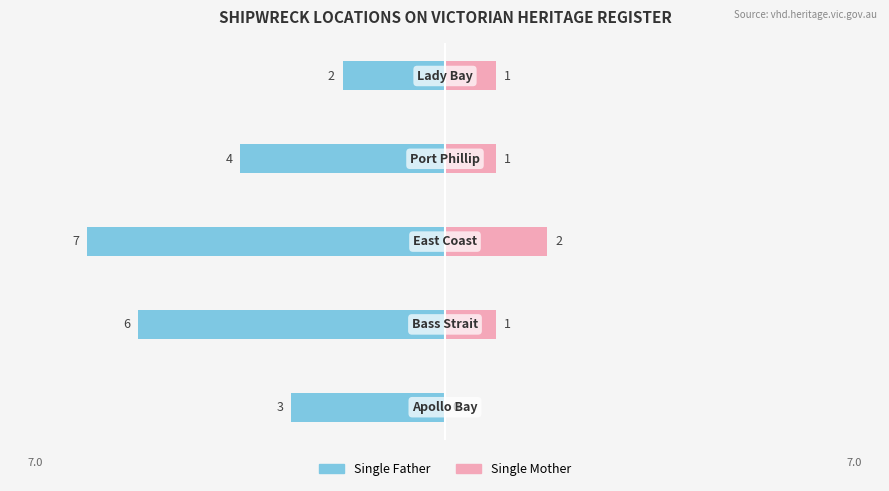

Which has a higher value, 3 or 4?

4